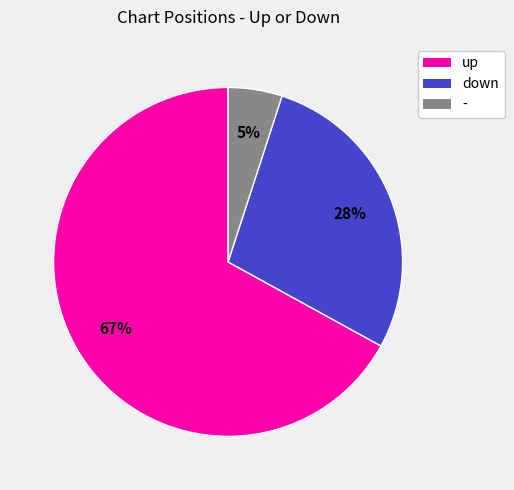

What percentage is the - slice, to the nearest percent?

5%